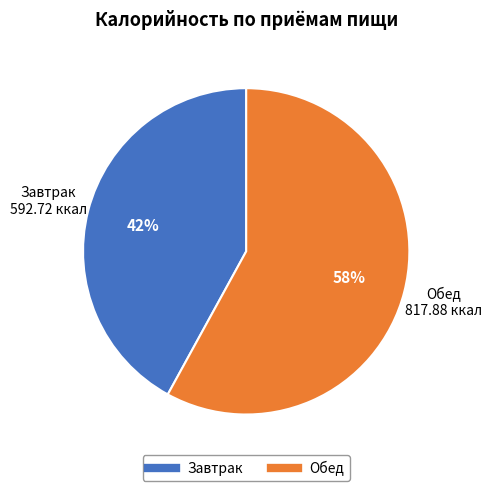

True or false: Завтрак accounts for 42% of the total.

True